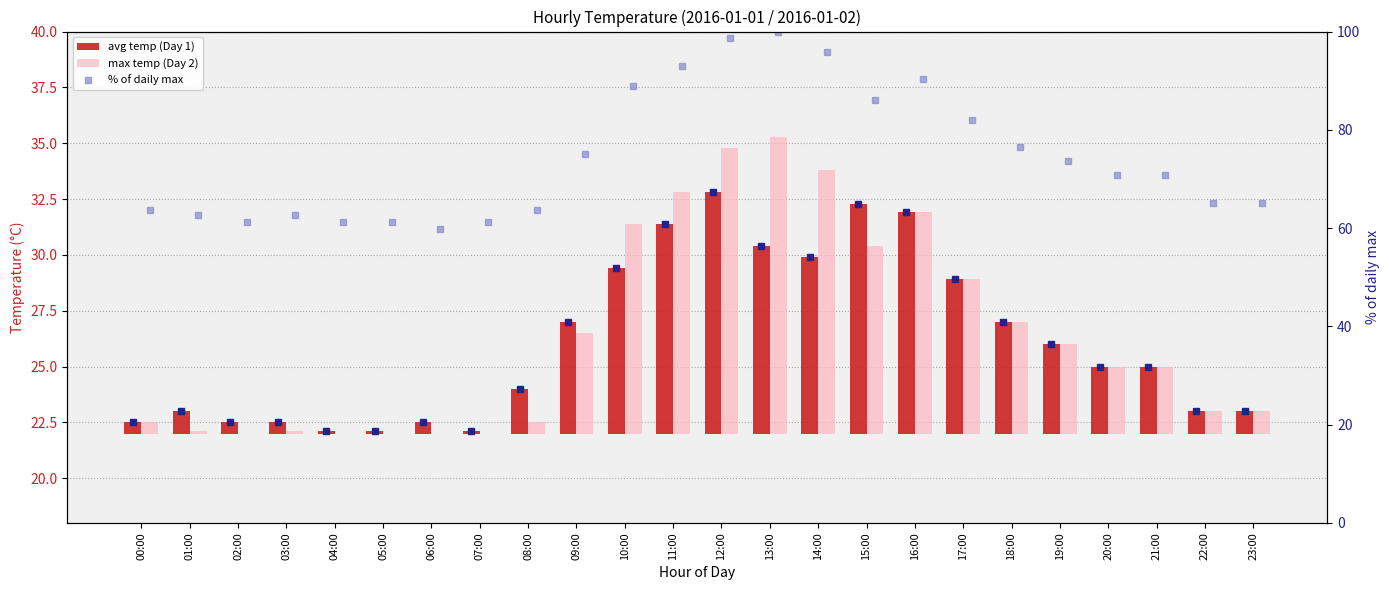

Where does the % of daily max series first go above 70?

09:00